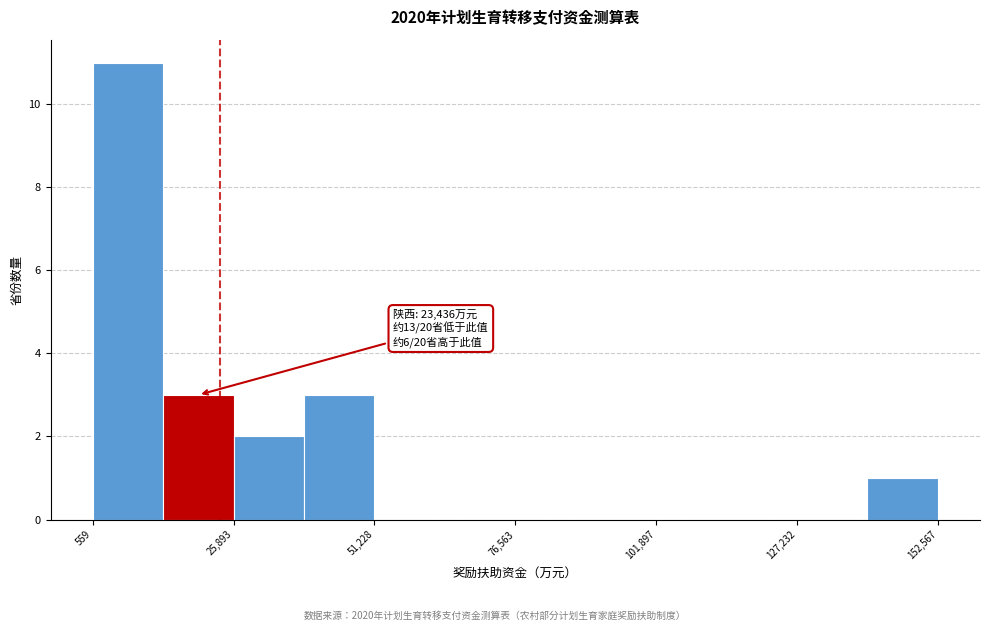

Read against the x-axis, roughly where is the centre of the tallest bar?

5000